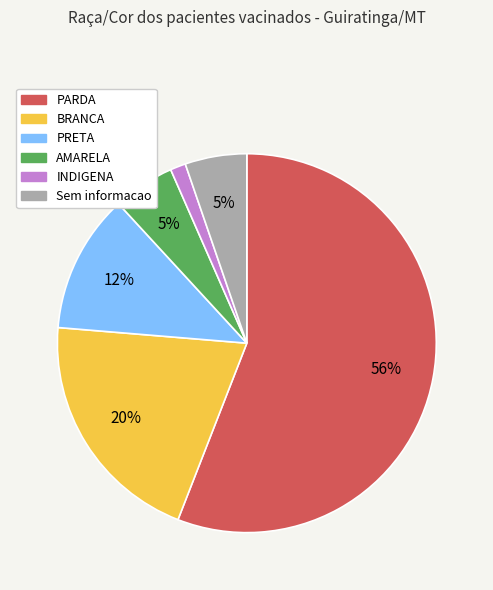

What is the smallest slice in the pie chart?

INDIGENA